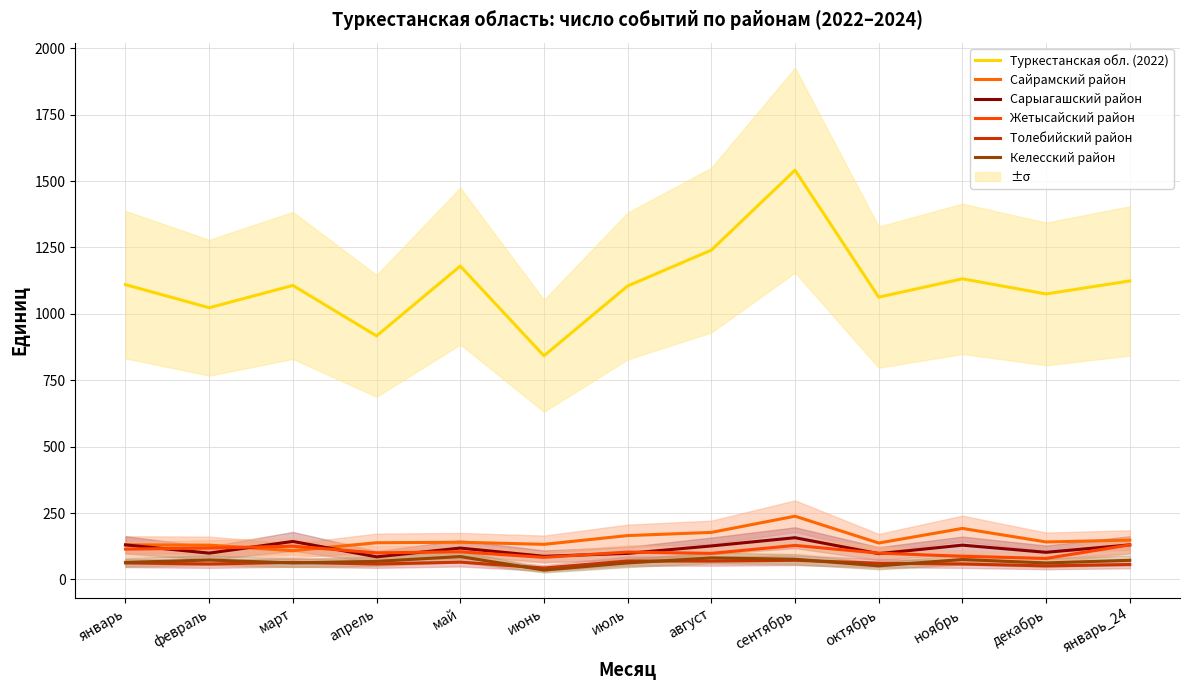

At which label does Толебийский район reach its peak?

сентябрь